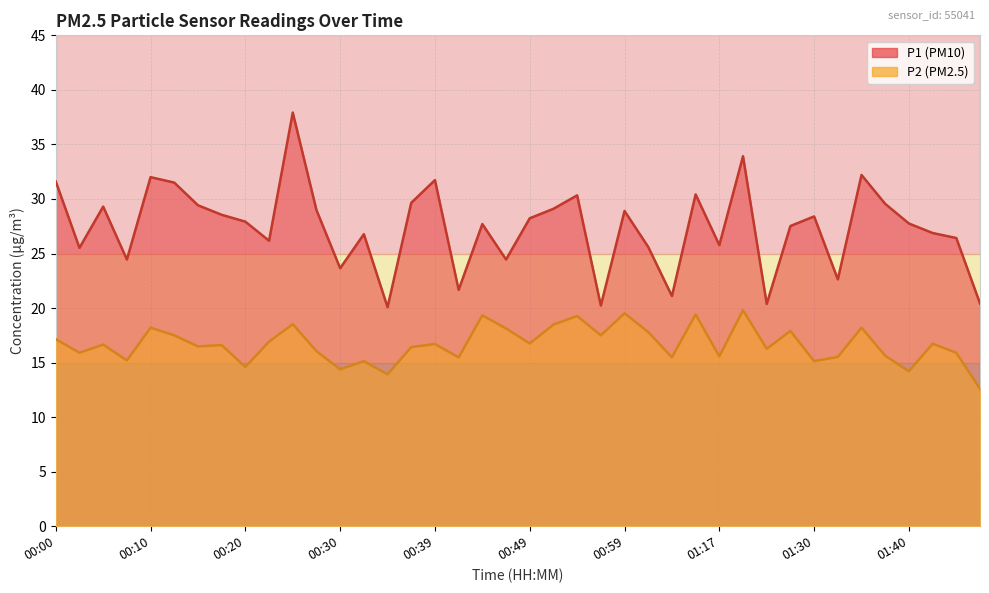

At how many categories does at least one series exceed 32?

3